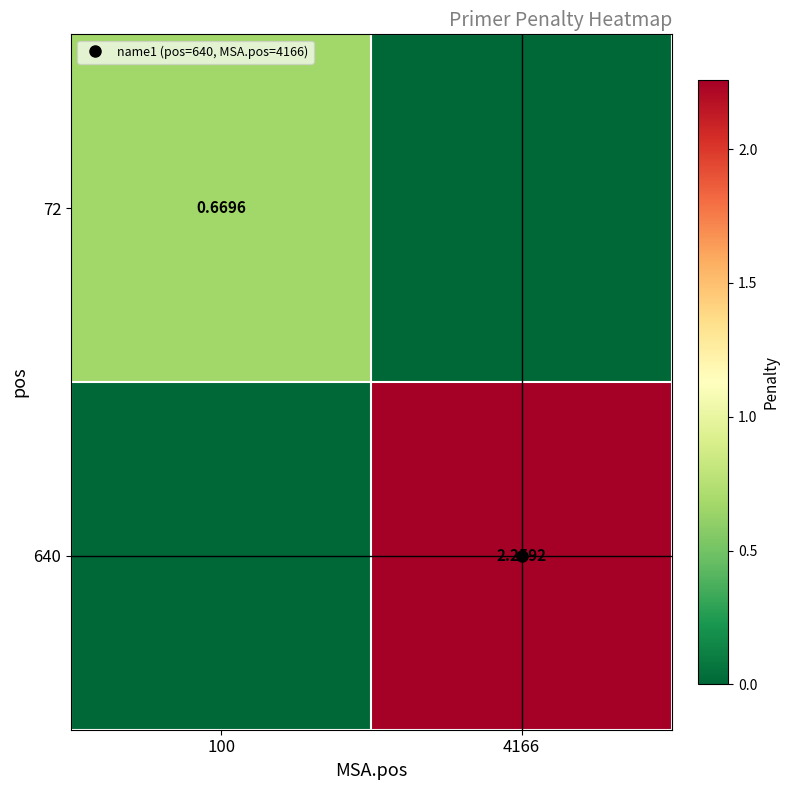

What is the total value across all series at 100?

0.7